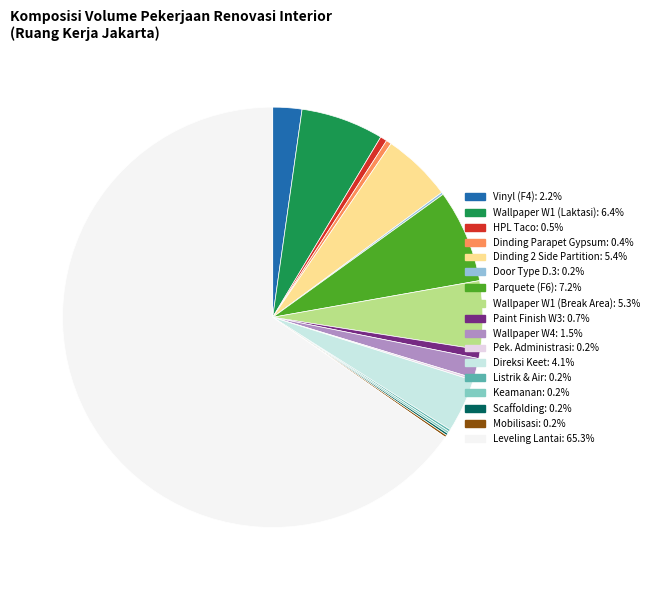

Rank the categories by value from highest to lowest.

Leveling Lantai, Parquete (F6), Wallpaper W1 (Laktasi), Dinding 2 Side Partition, Wallpaper W1 (Break Area), Direksi Keet, Vinyl (F4), Wallpaper W4, Paint Finish W3, HPL Taco, Dinding Parapet Gypsum, Door Type D.3, Pek. Administrasi, Listrik & Air, Keamanan, Scaffolding, Mobilisasi